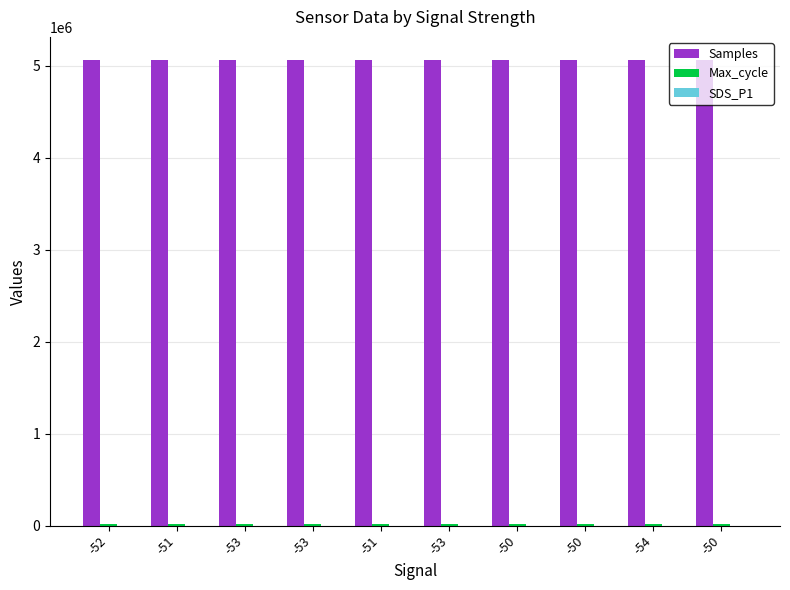

What is the spread (max minus min) of values at -53?

5057955.5